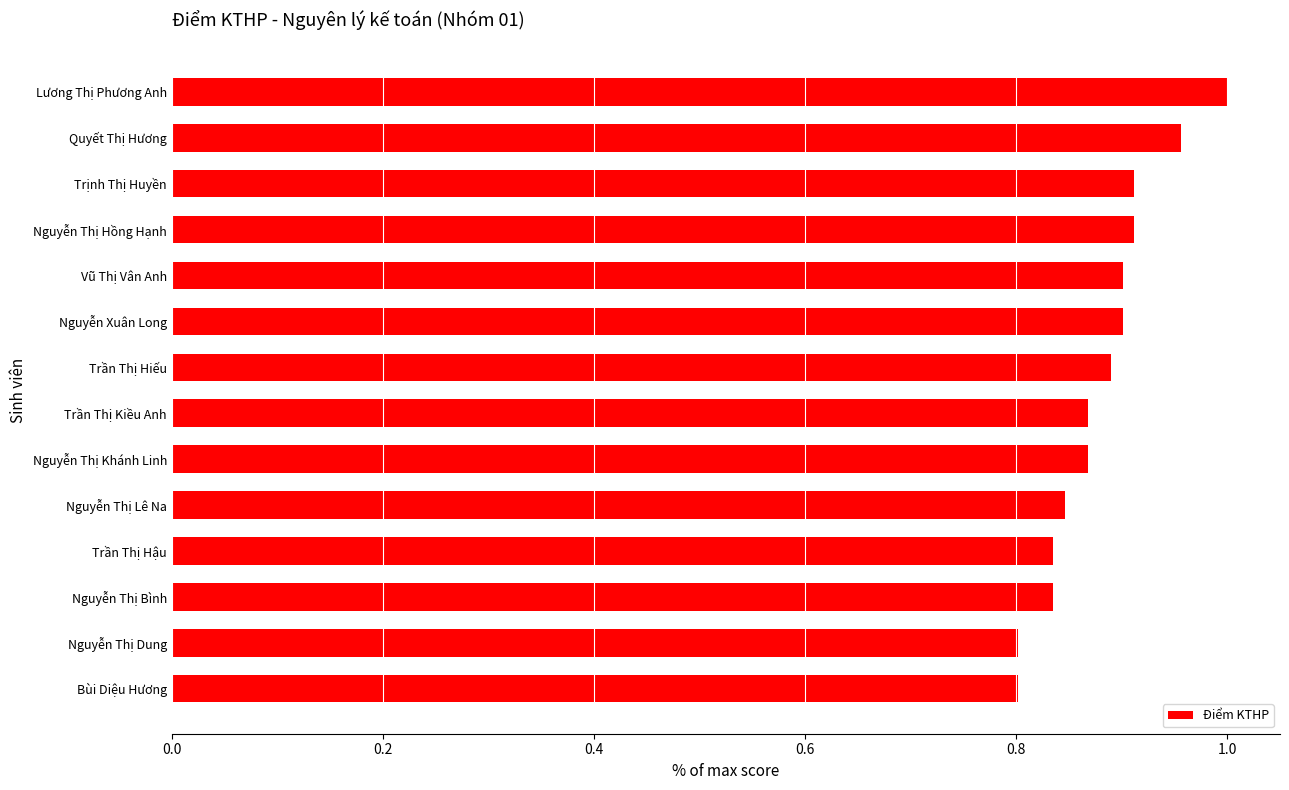

Which label corresponds to the largest value in the chart?

Lương Thị Phương Anh